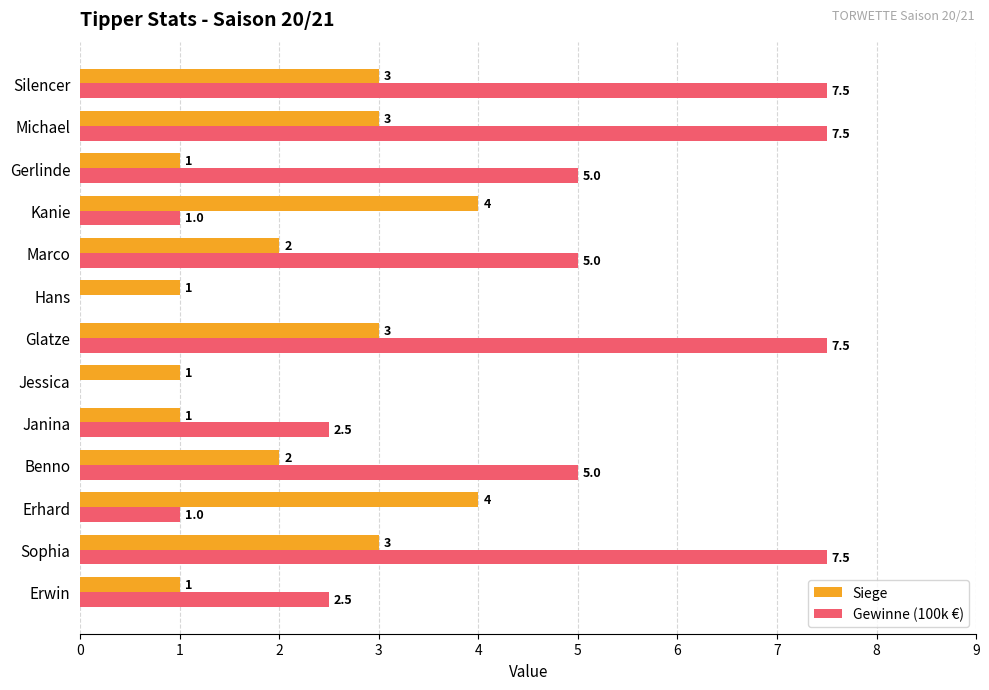

How many Siege values are between 1 and 3?

11